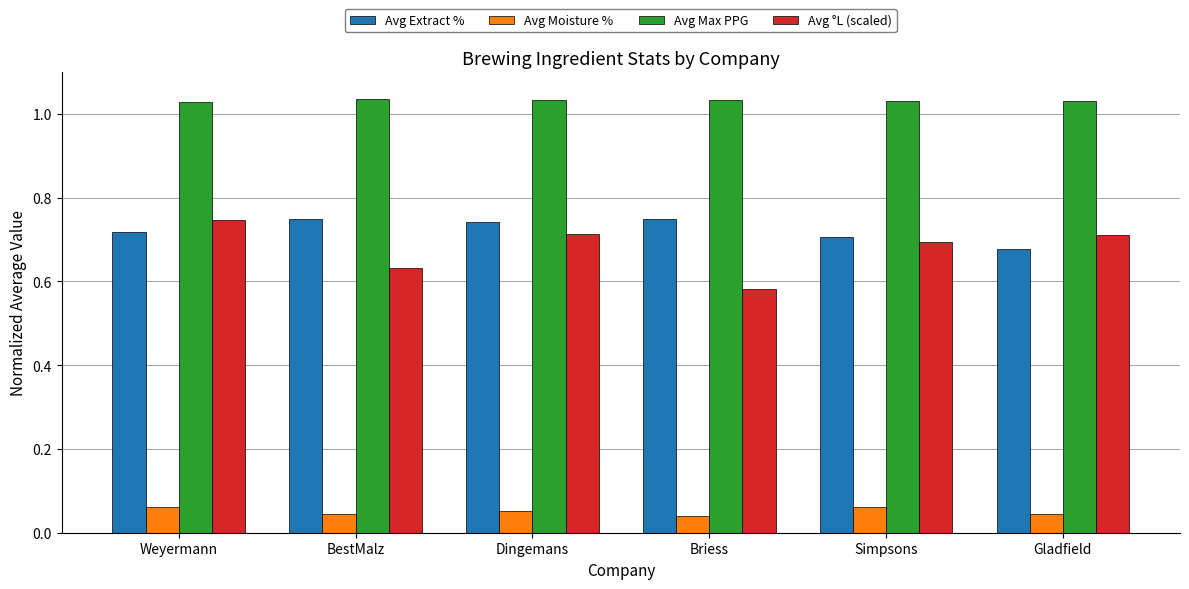

Which series has the widest spread of values?

Avg °L (scaled)